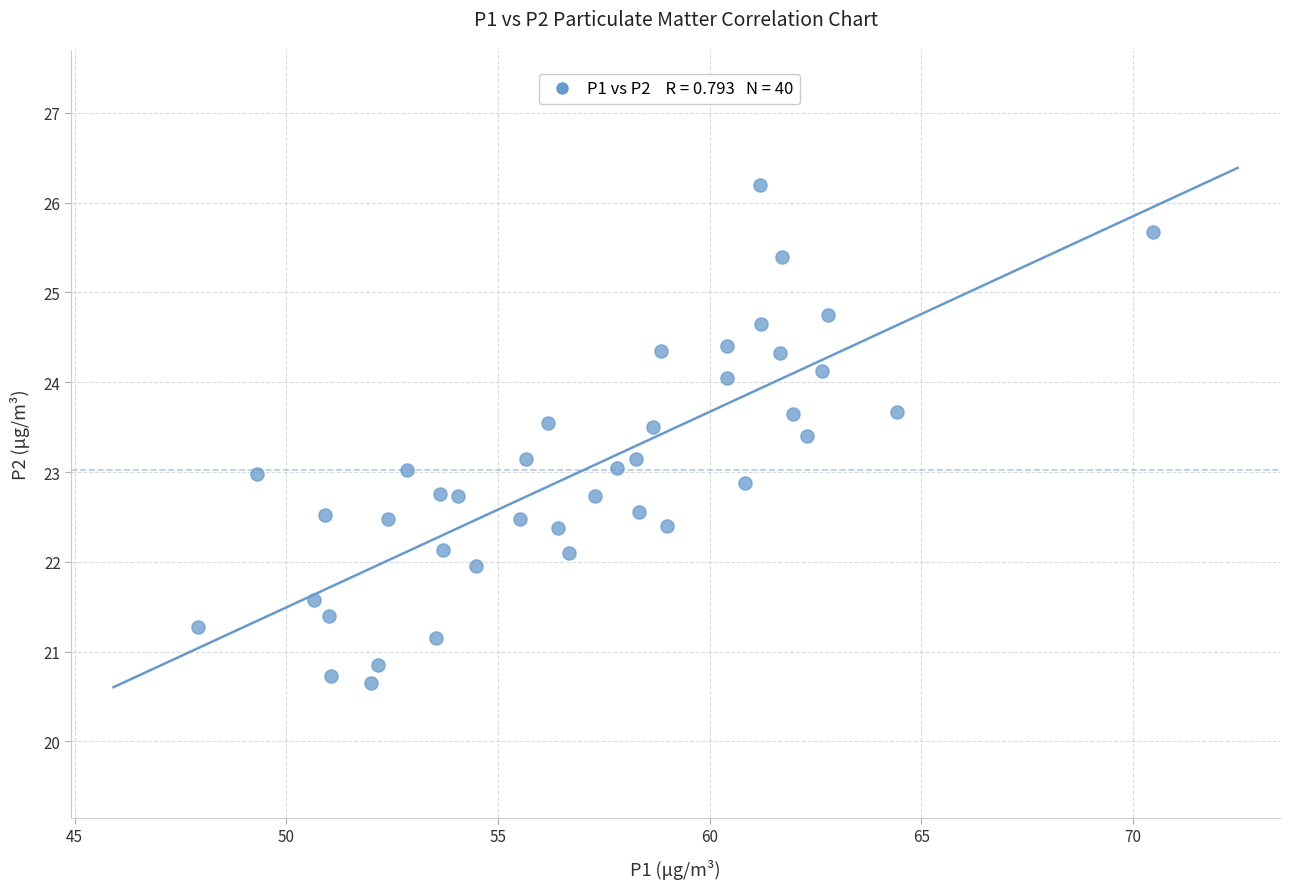

What is the range of X values (max minus min)?

22.5